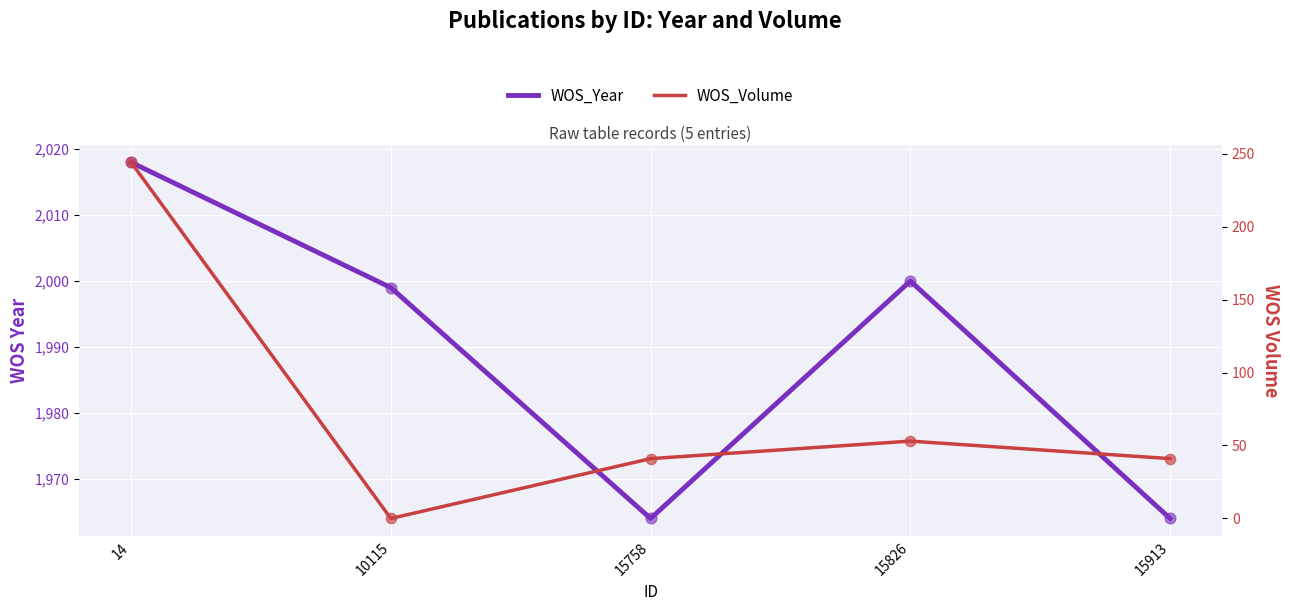

Which series reaches the maximum Y coordinate?

WOS_Year